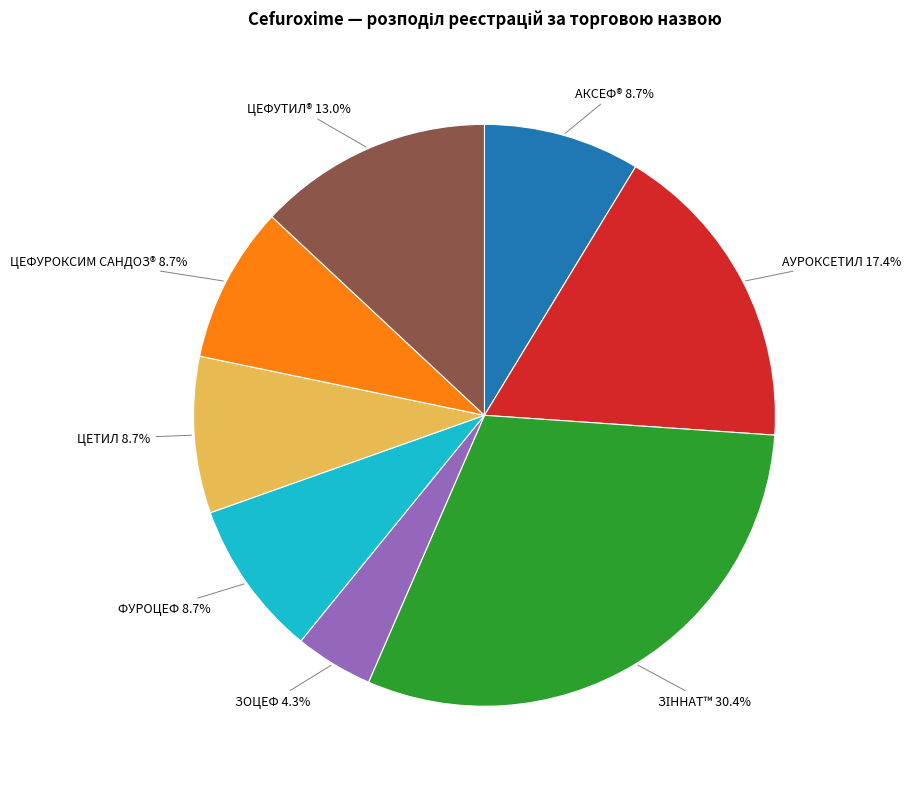

Which slice is the smallest?

ЗОЦЕФ